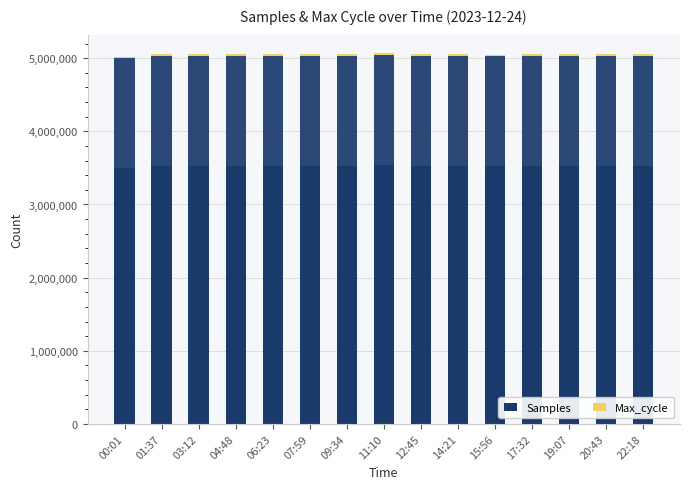

What are all the series names shown in the legend?

Samples, Max_cycle